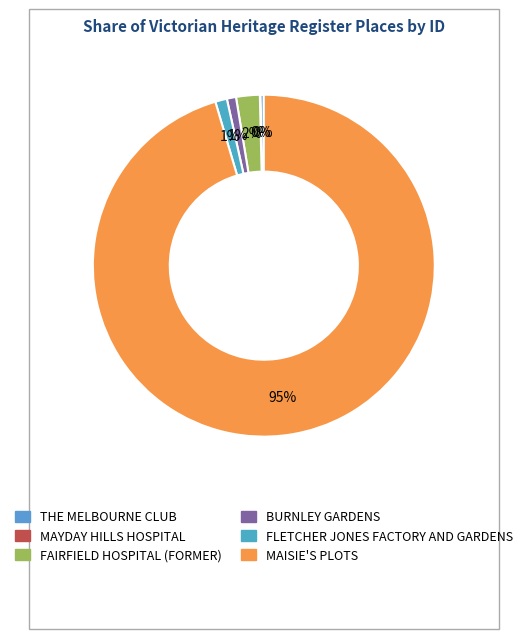

To the nearest percent, what is the difference between the largest and smallest slice percentages?

95%